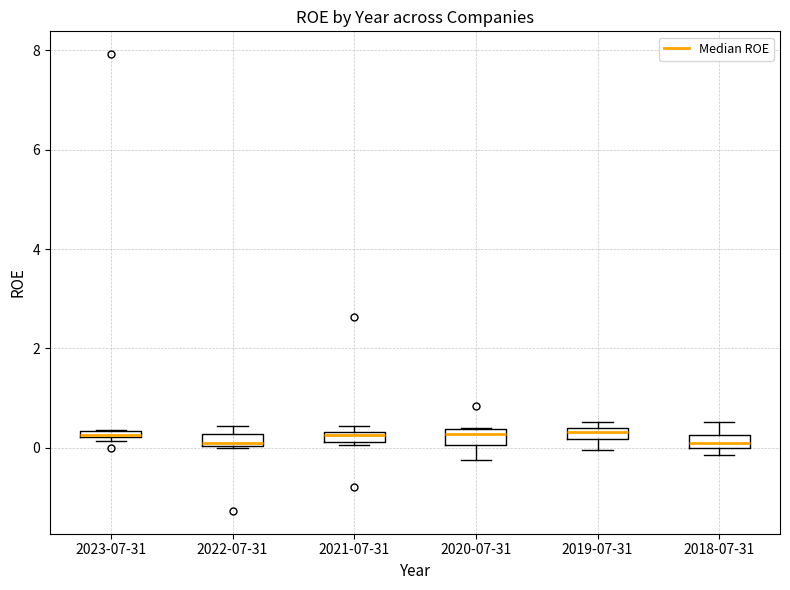

Where is the upper edge of the box for 2021-07-31 on the y-axis? The values are not printed on the chart, so give them approximately, as read against the axis.

0.4